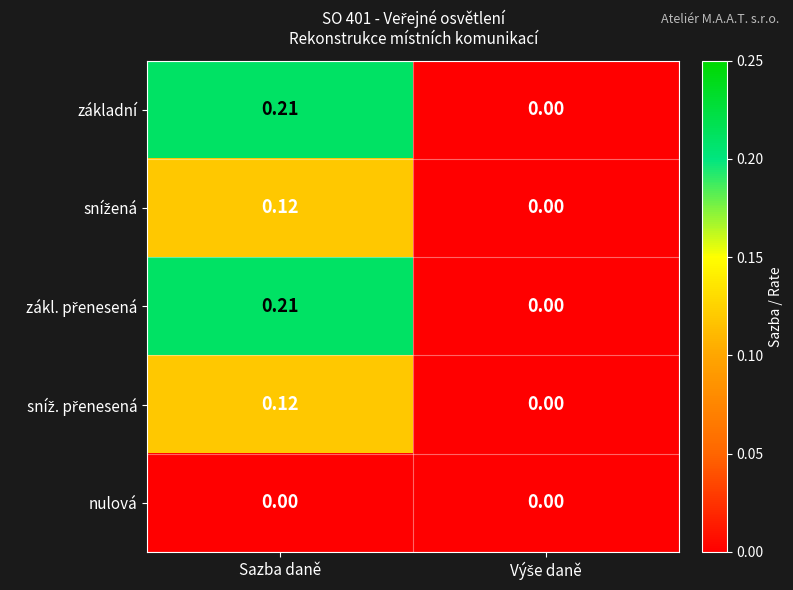

At which category is the sum across all series the highest?

Sazba daně